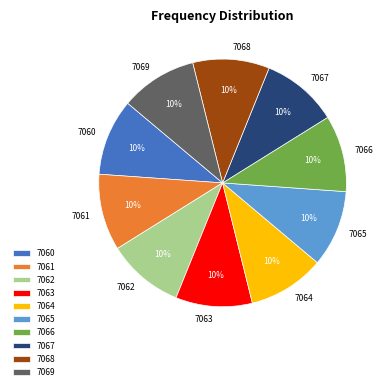

What percentage is the 7061 slice, to the nearest percent?

10%